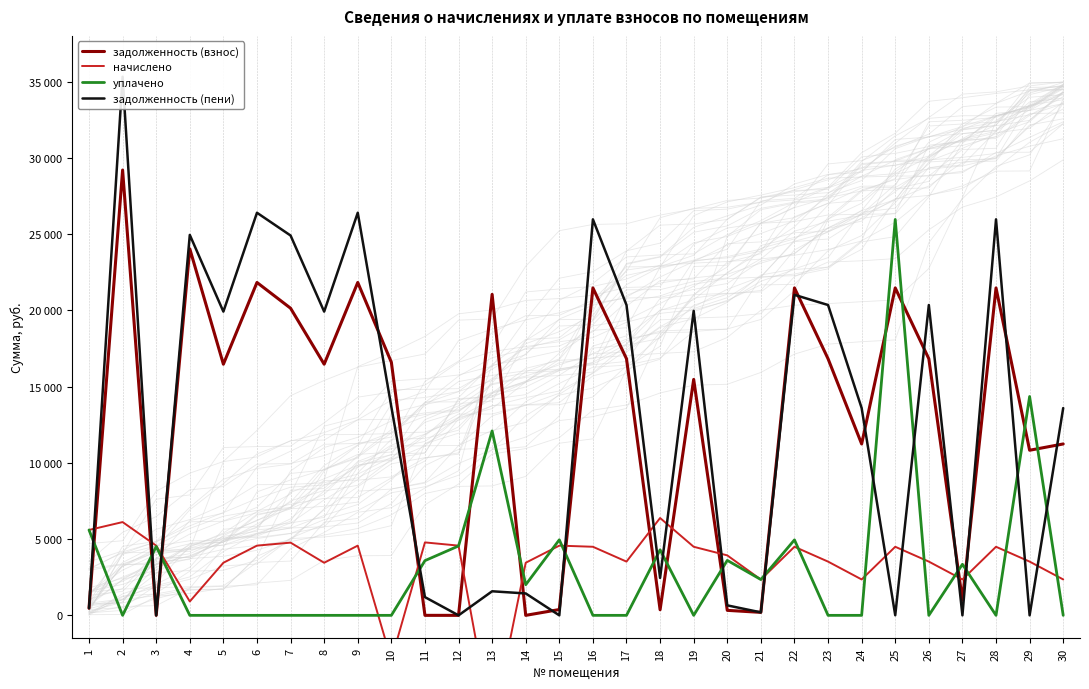

True or false: уплачено and задолженность (пени) intersect in this chart.

True